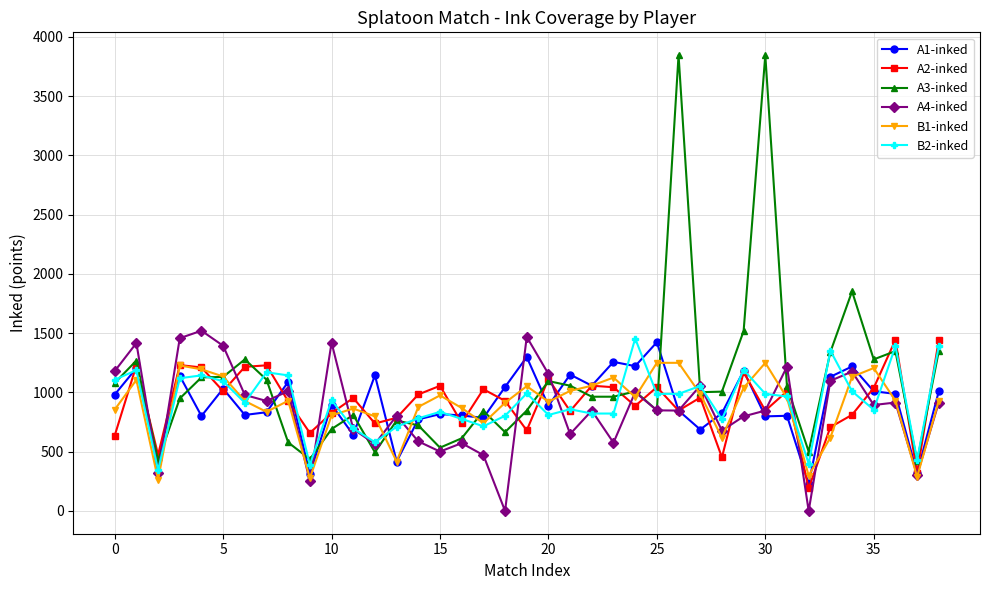

What is the difference between the second highest and minimum values in the A1-inked series?

1073